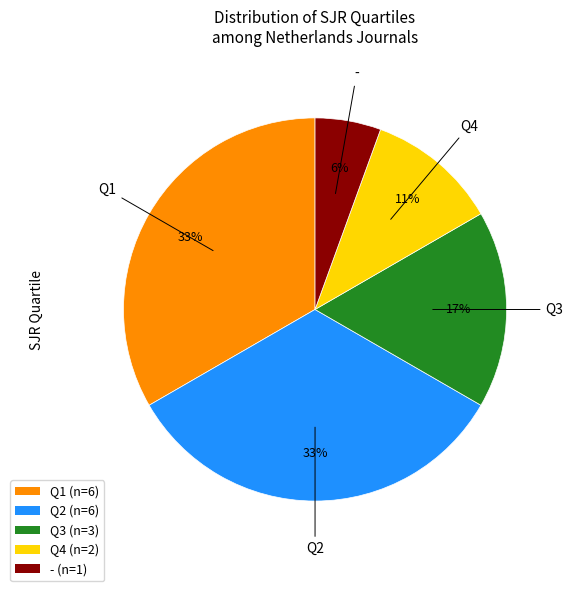

What is the smallest slice in the pie chart?

-